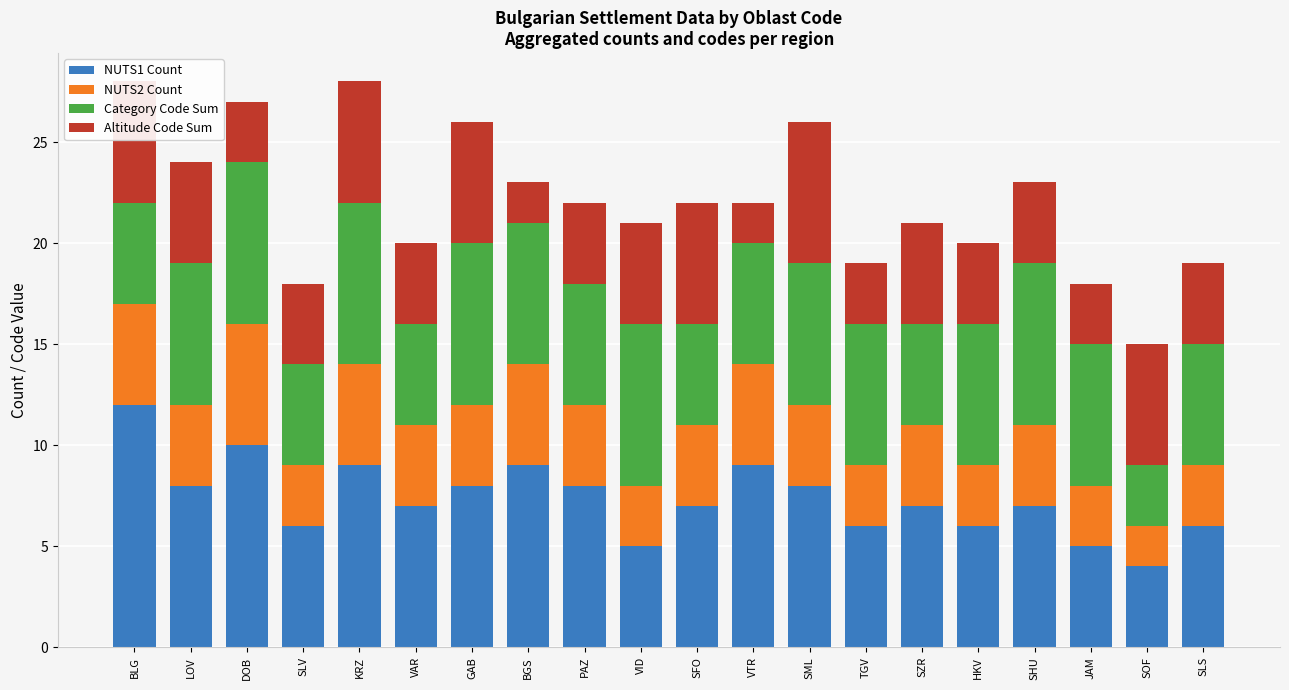

At which label does NUTS1 Count reach its peak?

BLG